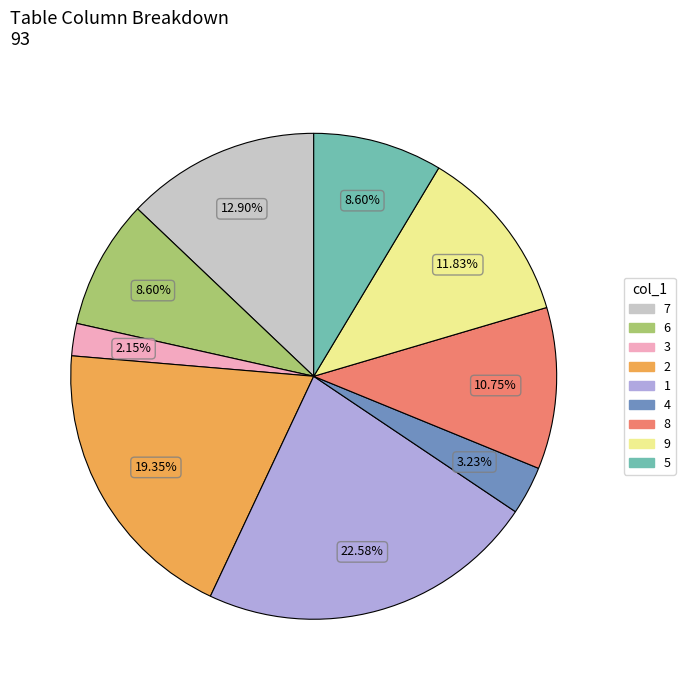

How many slices are in this pie chart?

9